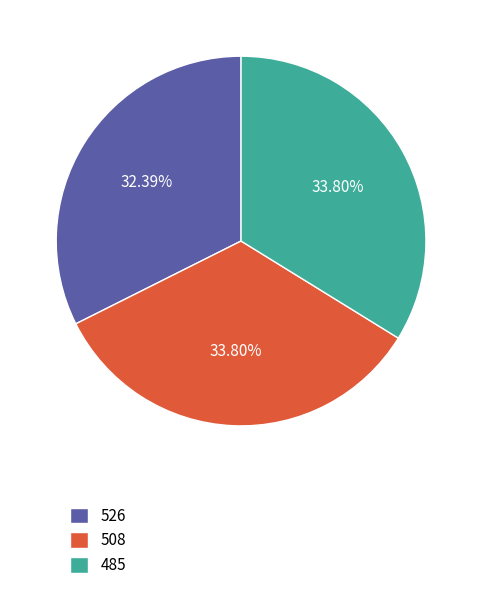

Approximately how many times larger is the value at 508 compared to 485?

1.0